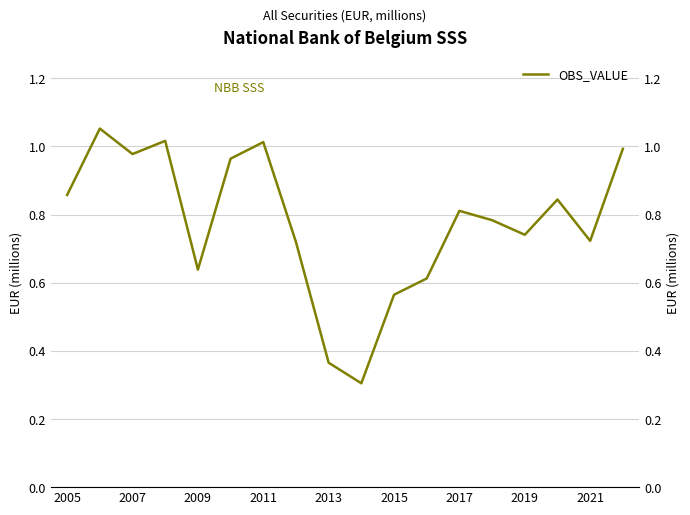

Reading left to right, extract all data points from this chart.

0.9	1.1	1.0	1.0	0.6	1.0	1.0	0.7	0.4	0.3	0.6	0.6	0.8	0.8	0.7	0.8	0.7	1.0